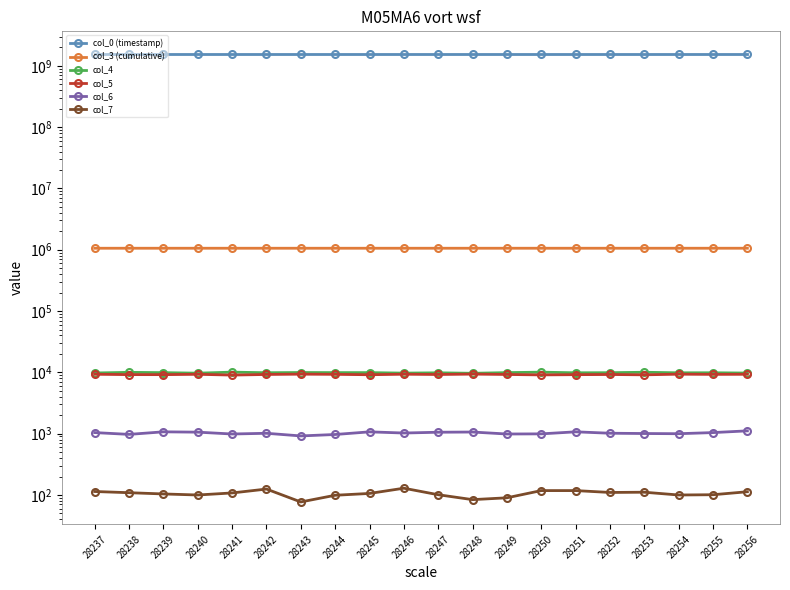

What is the value of the col_0 (timestamp) point at the 8th from the left?

1571857285.3